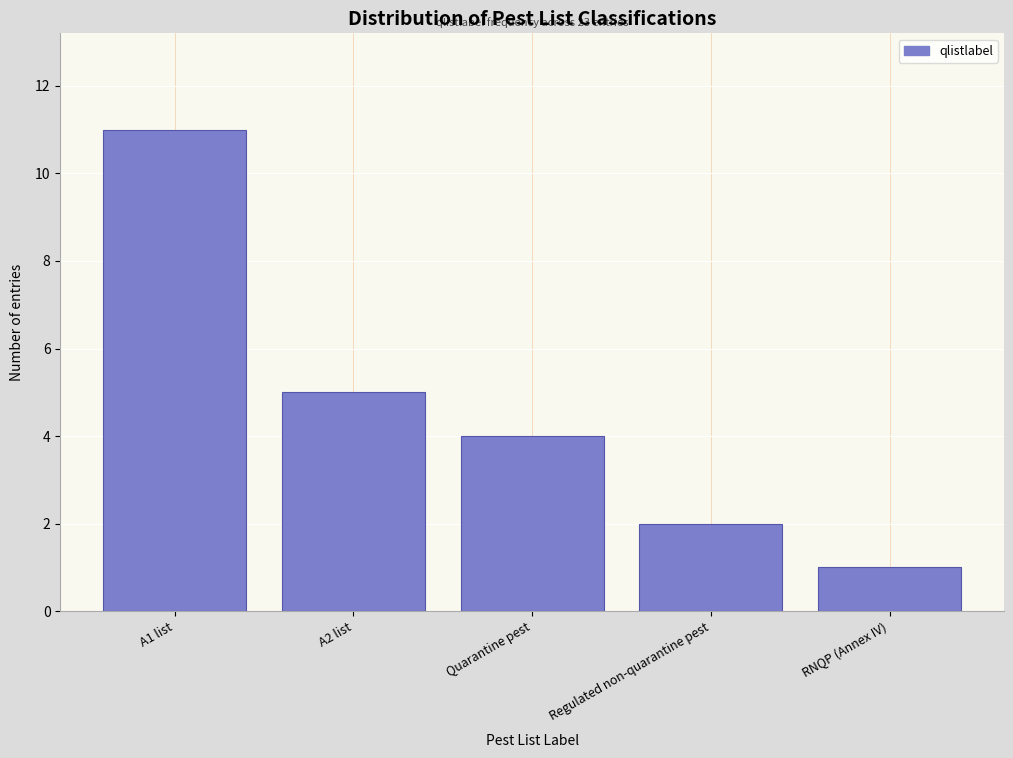

Reading left to right, what are all the values shown in this chart?

A1 list=11	A2 list=5	Quarantine pest=4	Regulated non-quarantine pest=2	RNQP (Annex IV)=1